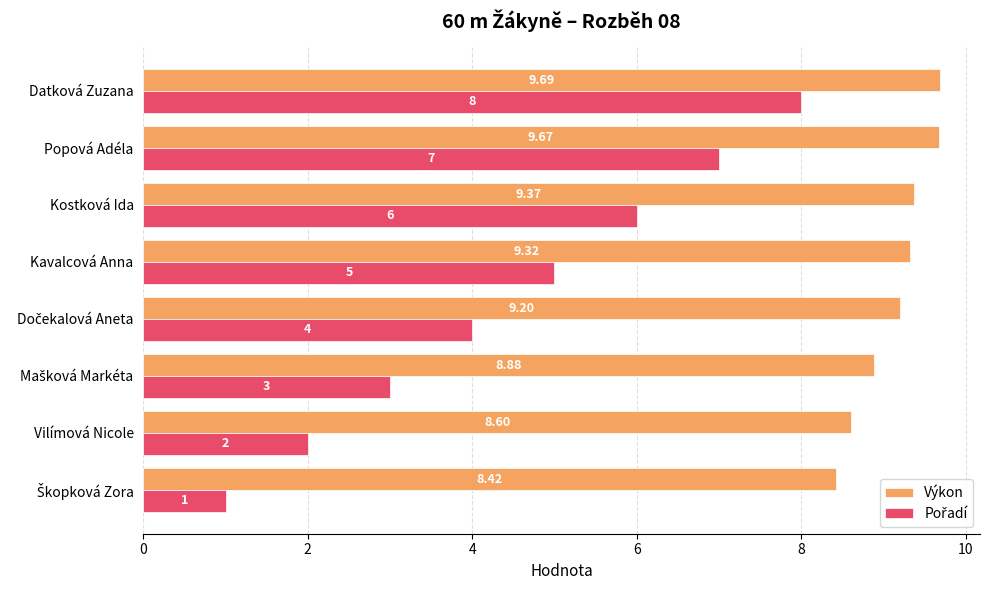

What is the average value of the Výkon series?

9.1